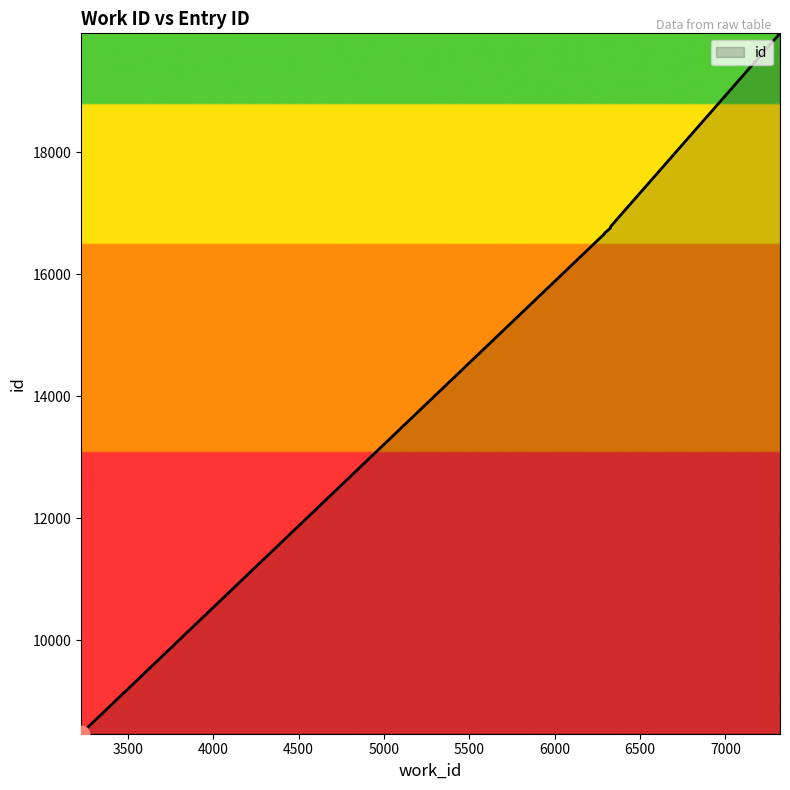

At which category does the chart reach its minimum across all series?

3226